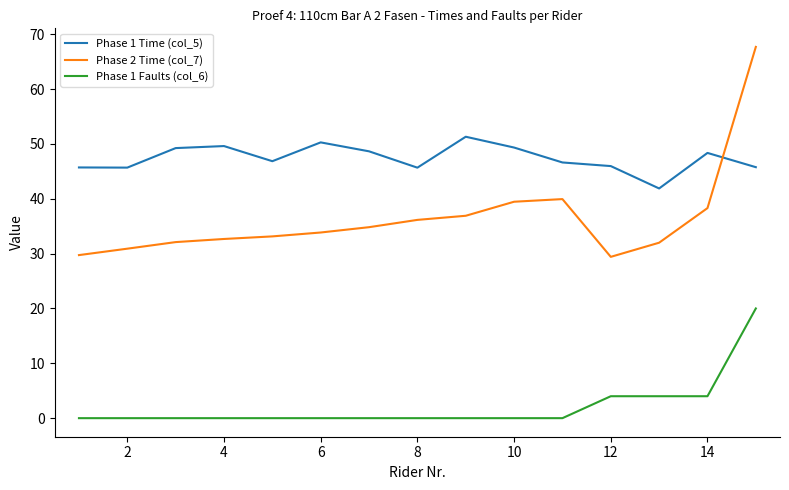

What is the greatest value displayed?

67.7